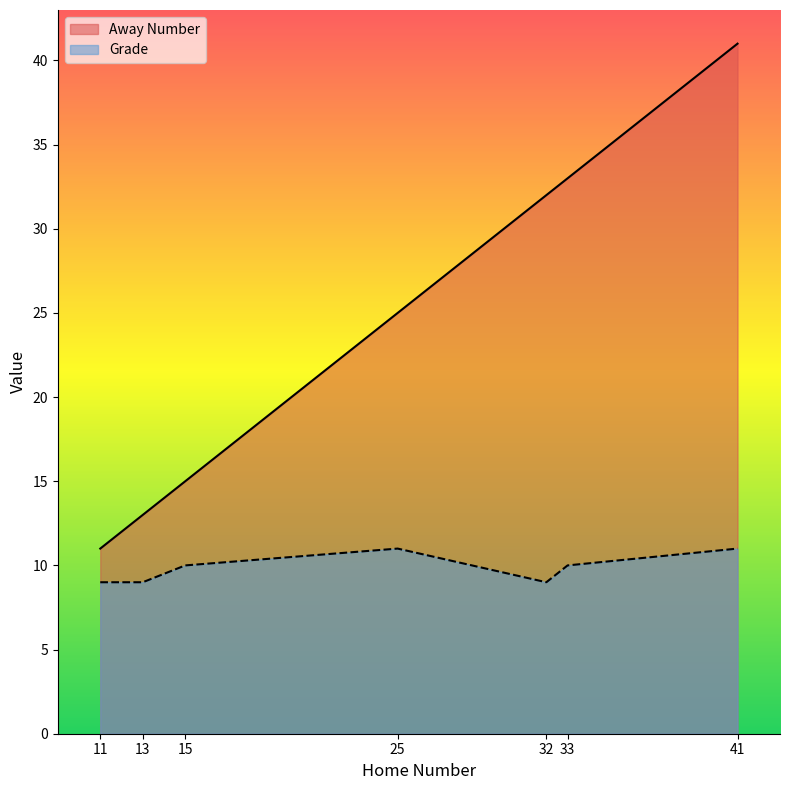

How many data points in Away Number are less than 25?

3